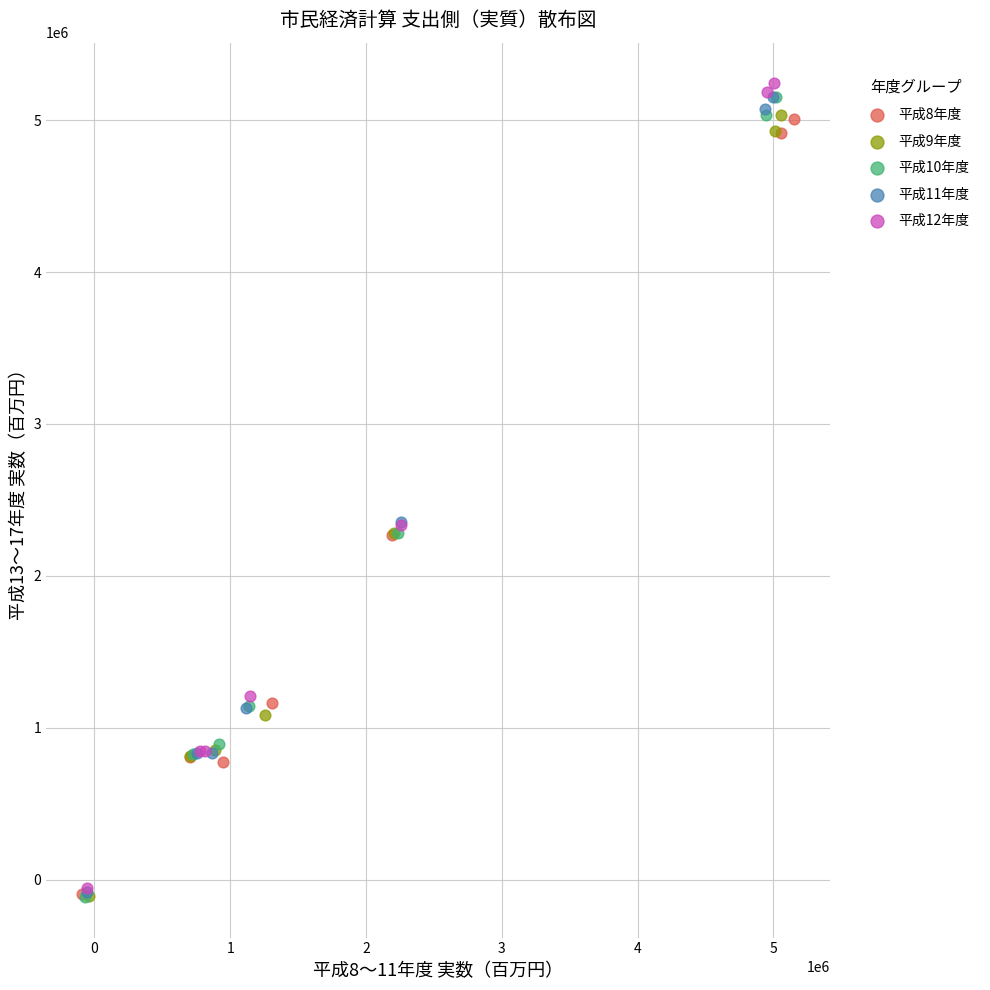

Which series contains the highest Y value?

平成12年度